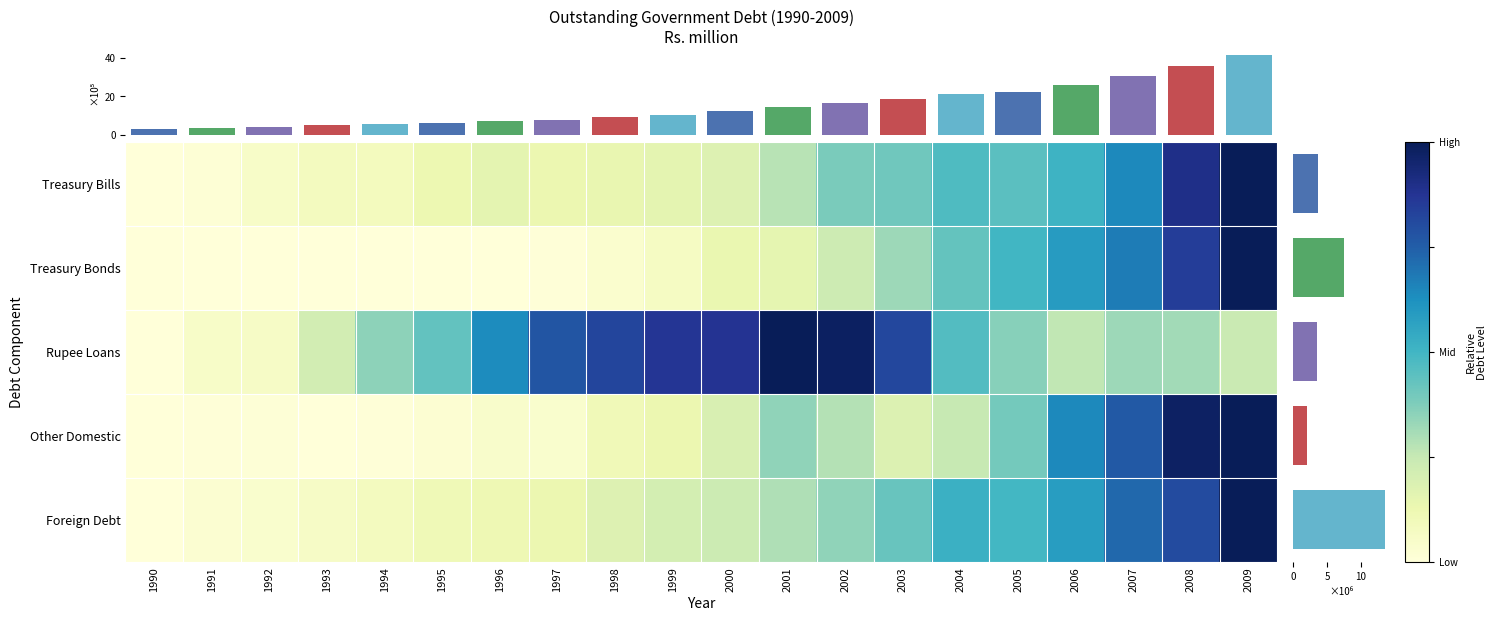

At 1994, list the series in order from largest to smallest.

Rupee Loans, Treasury Bills, Foreign Debt, Other Domestic, Treasury Bonds